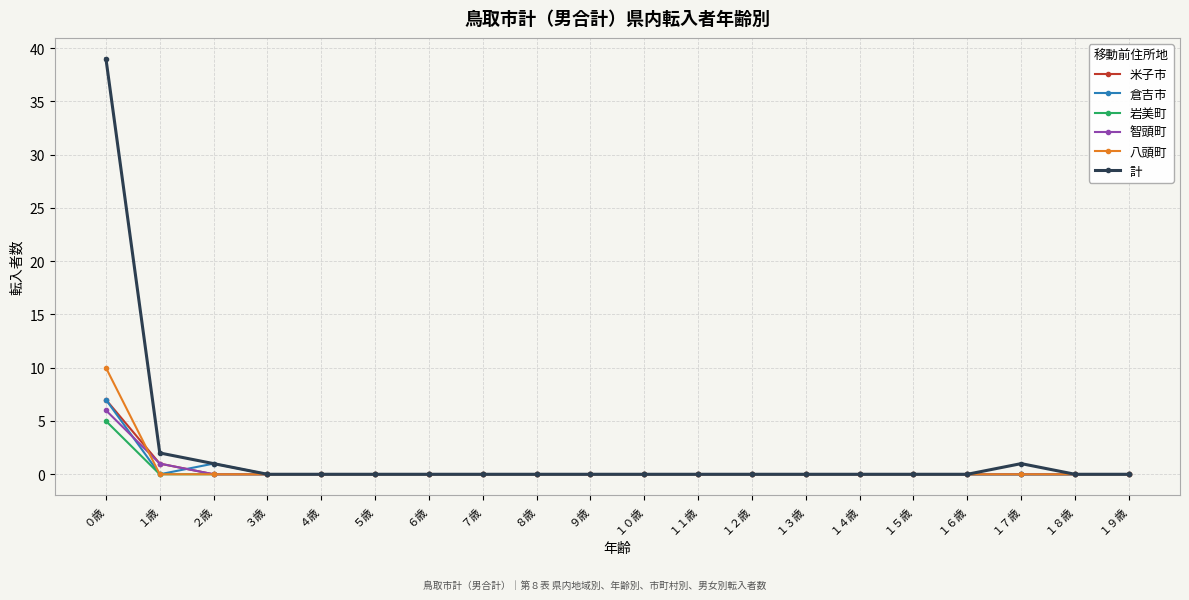

What is the maximum value shown in the chart?

39